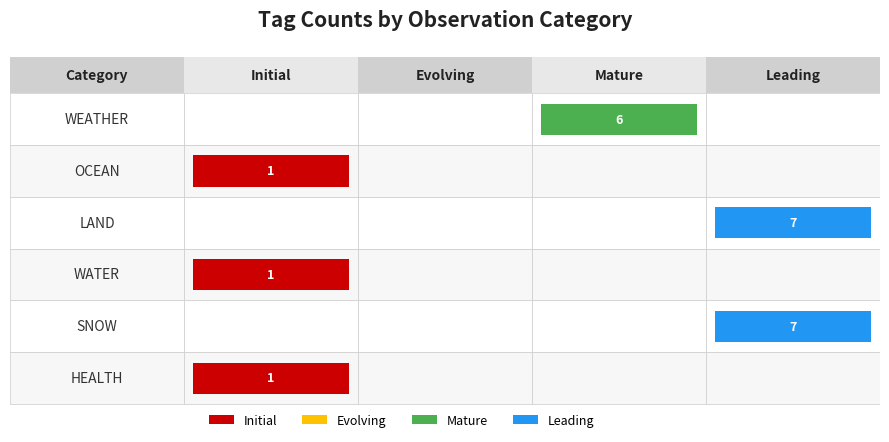

Between 2 and 3, which is larger?

2